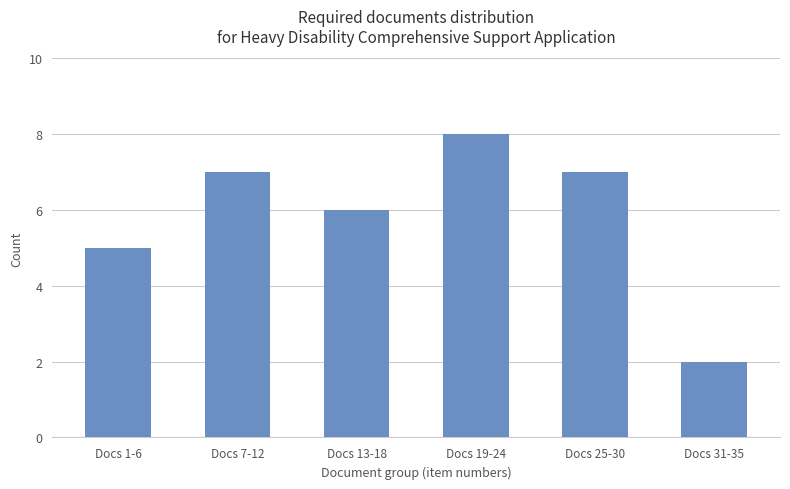

Is it true that the value at Docs 13-18 is 6?

True